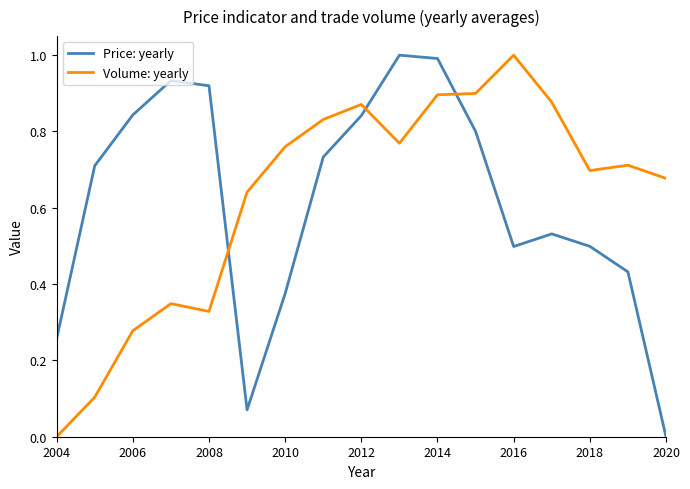

After their last crossing, which series has the higher values: Volume: yearly or Price: yearly?

Volume: yearly